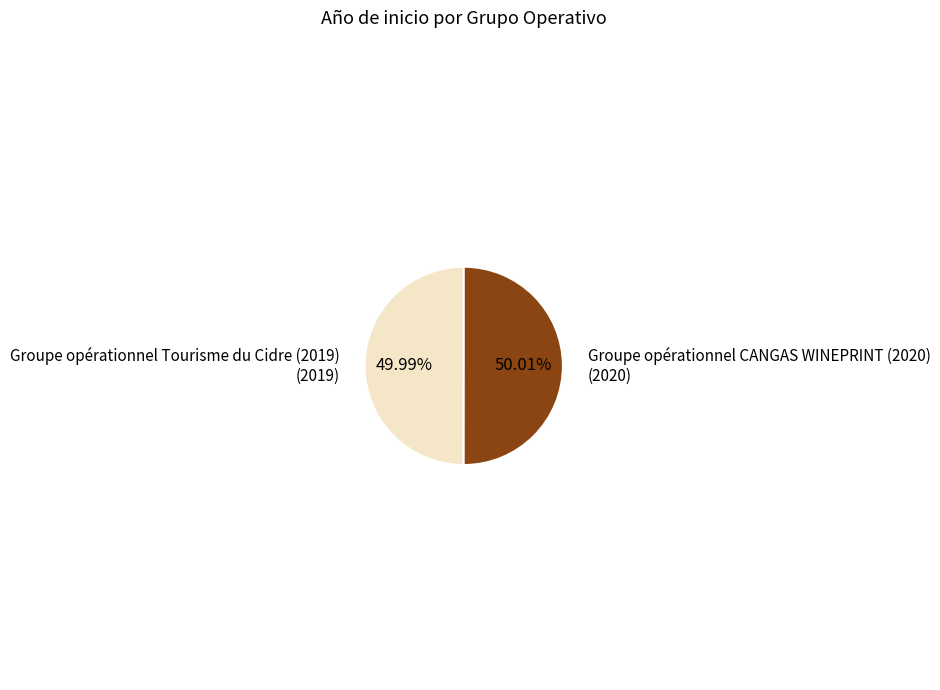

Is there a majority slice in this chart?

Yes